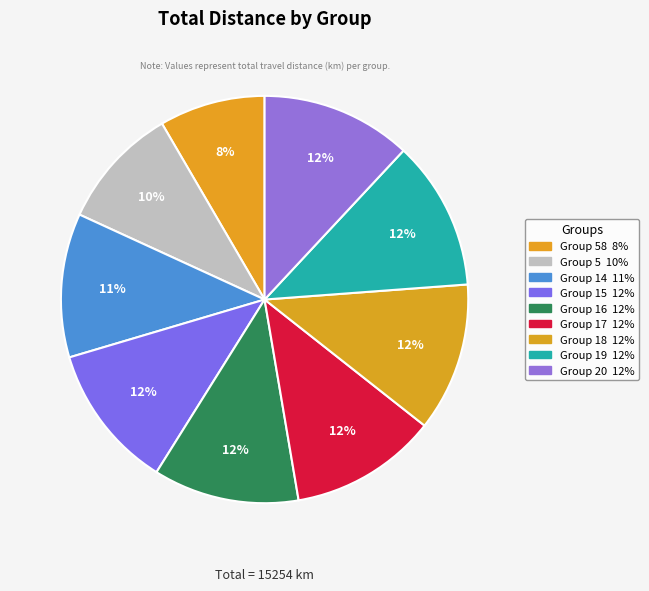

Is there any slice that represents more than half of the pie?

No